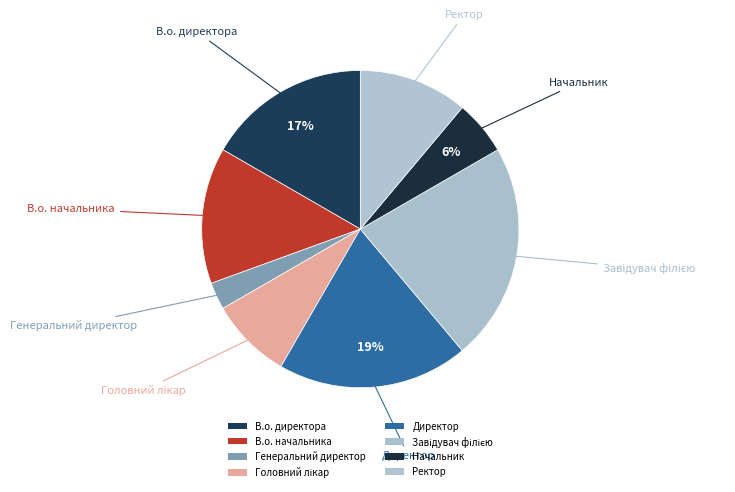

How many slices are in this pie chart?

8